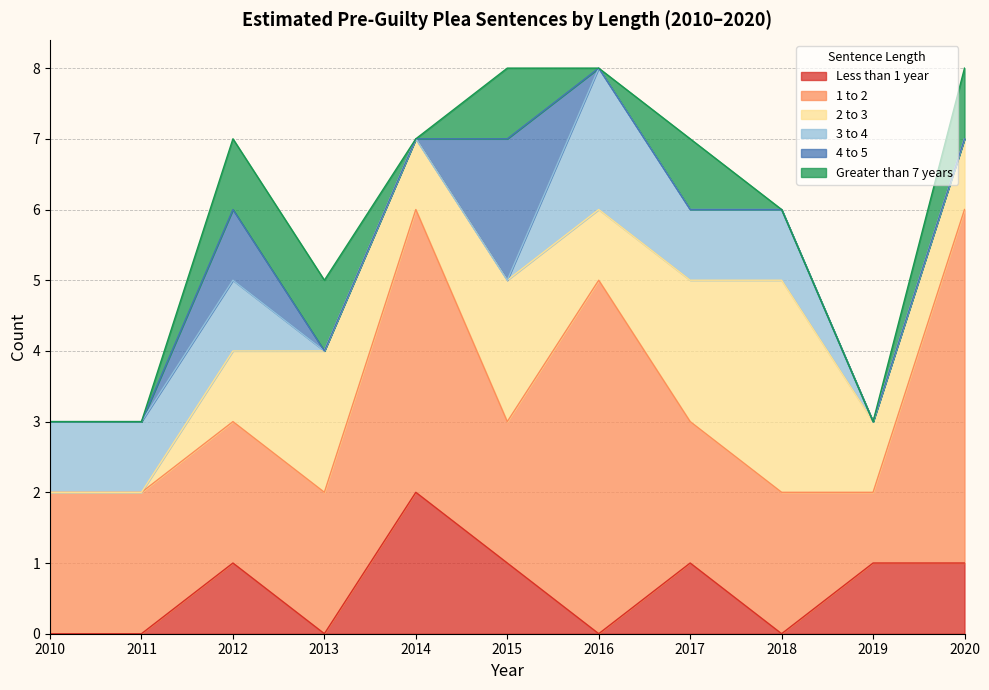

What is the difference between the second highest and second lowest values in the 4 to 5 series?

1